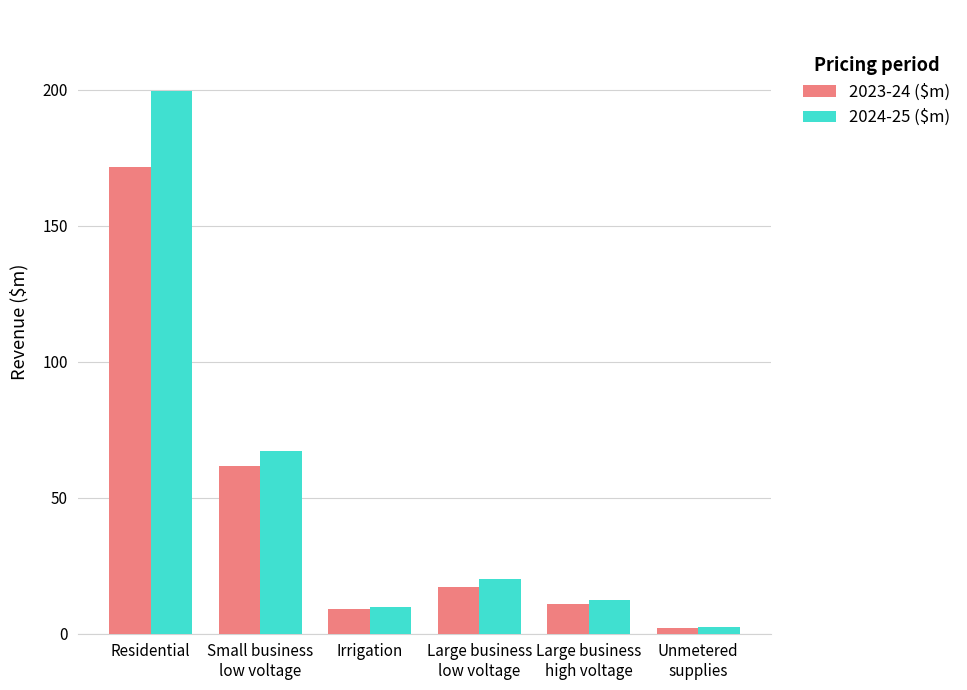

What is the label of the 5th bar from the right?

Small business
low voltage